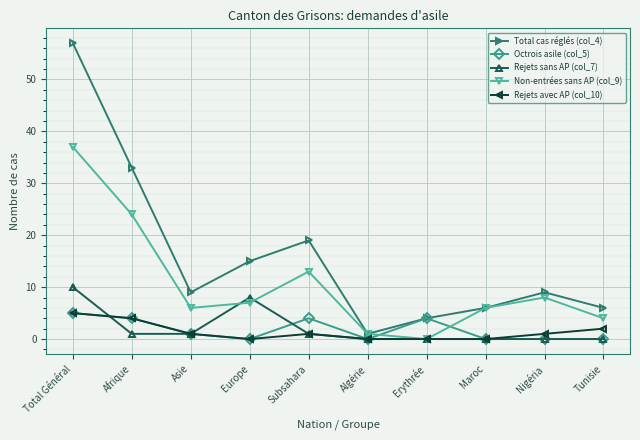

How many lines are shown in the chart?

5